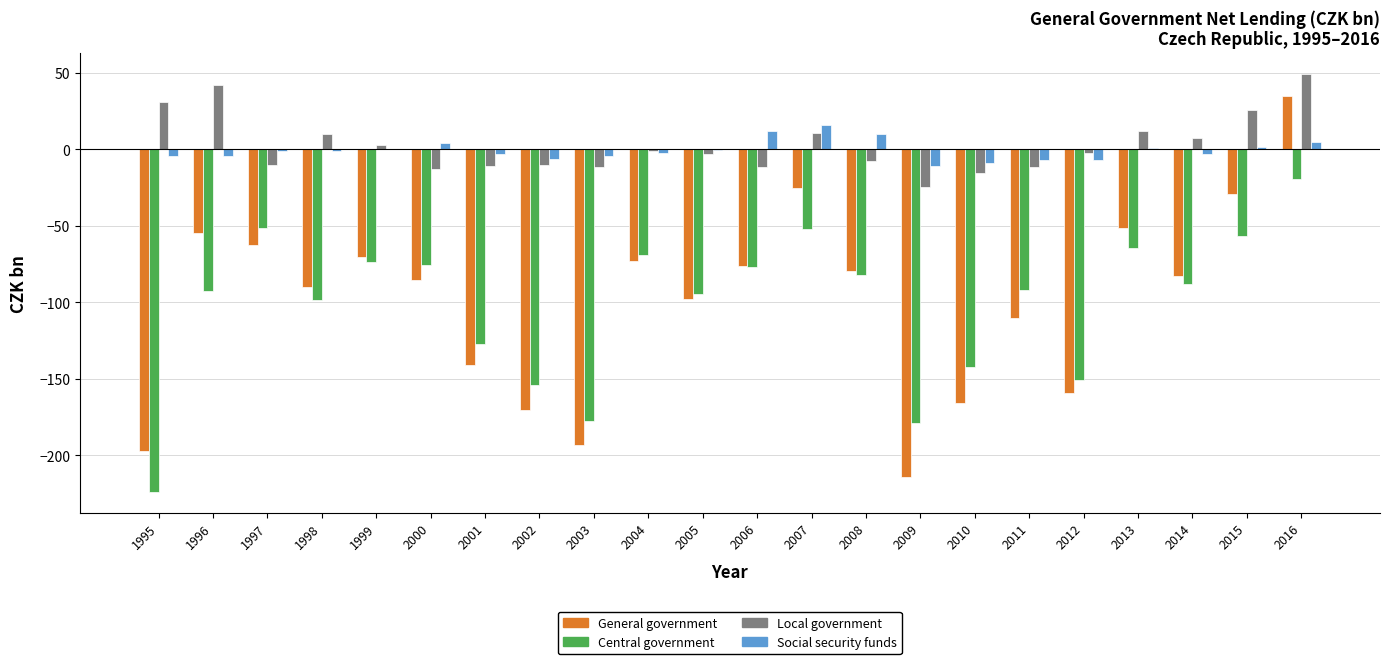

Are the bars horizontal?

No